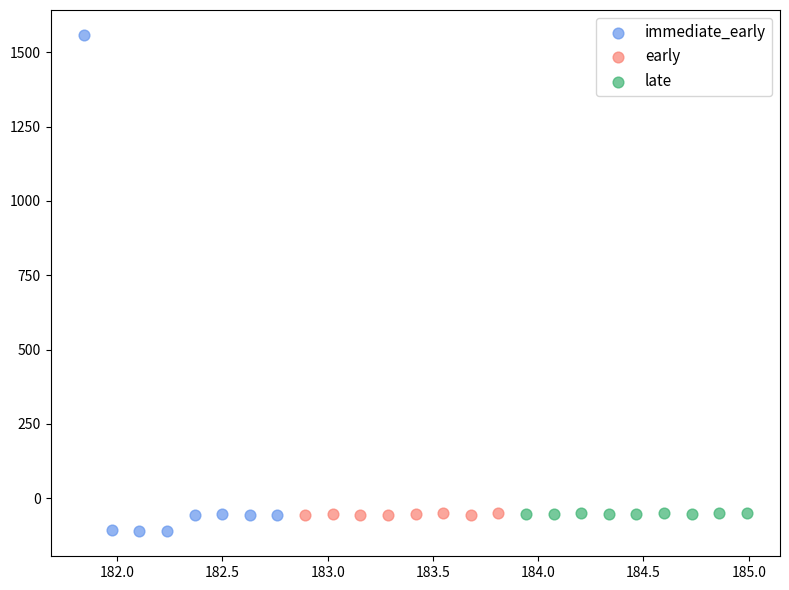

What are all the series names shown in the legend?

immediate_early, early, late